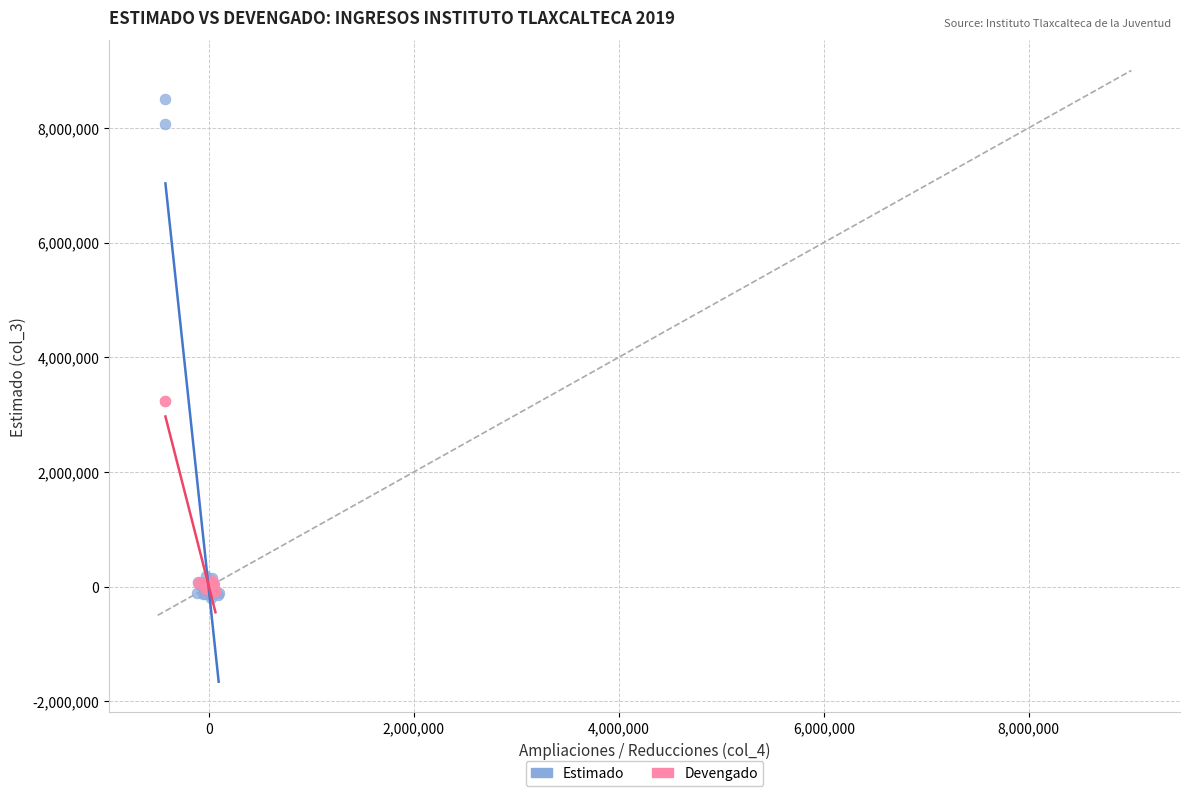

Which series has the largest Y range (max minus min)?

Estimado